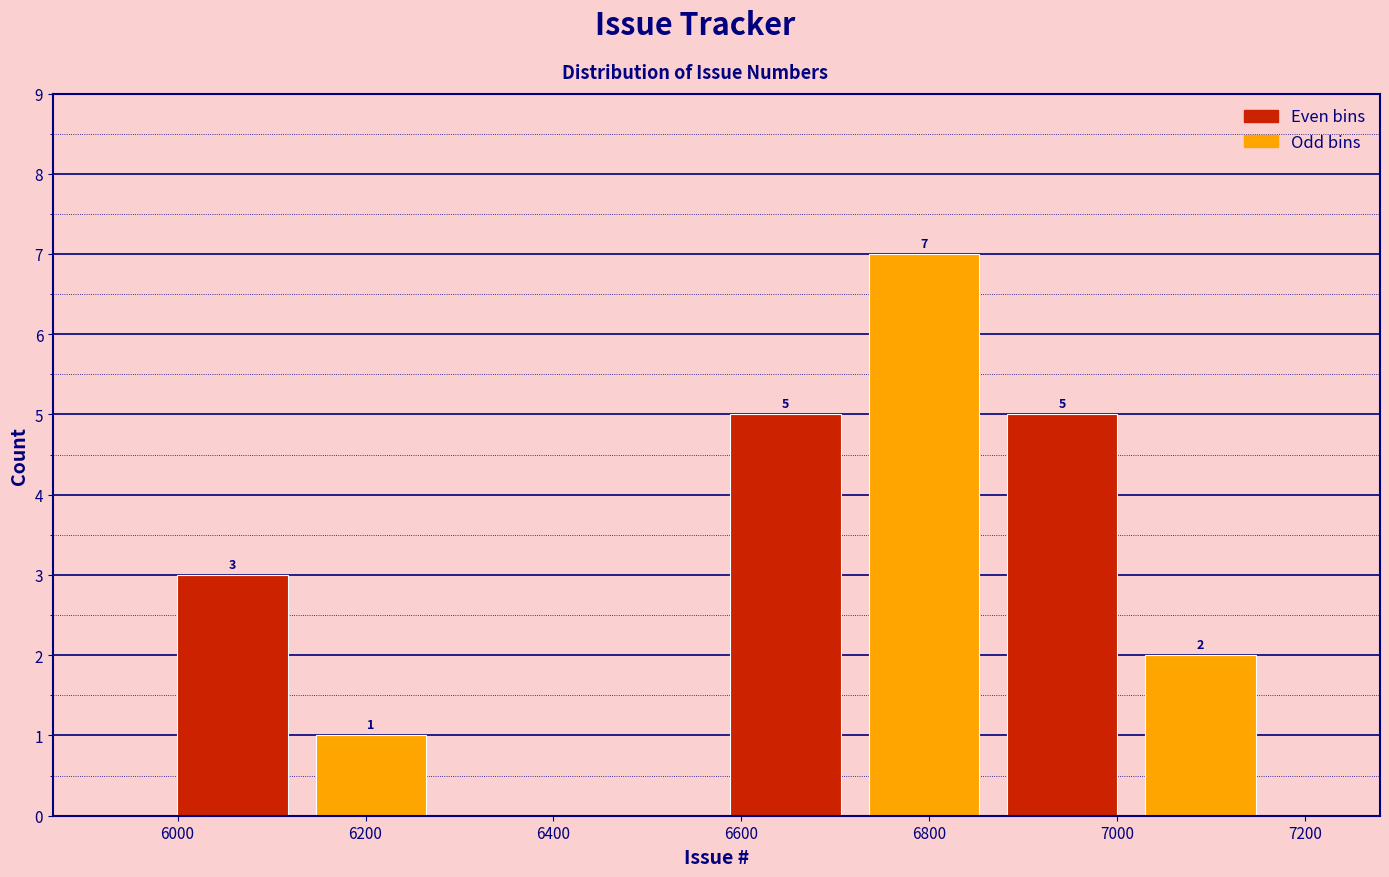

Which range on the x-axis has the tallest bar?

6720 to 6860